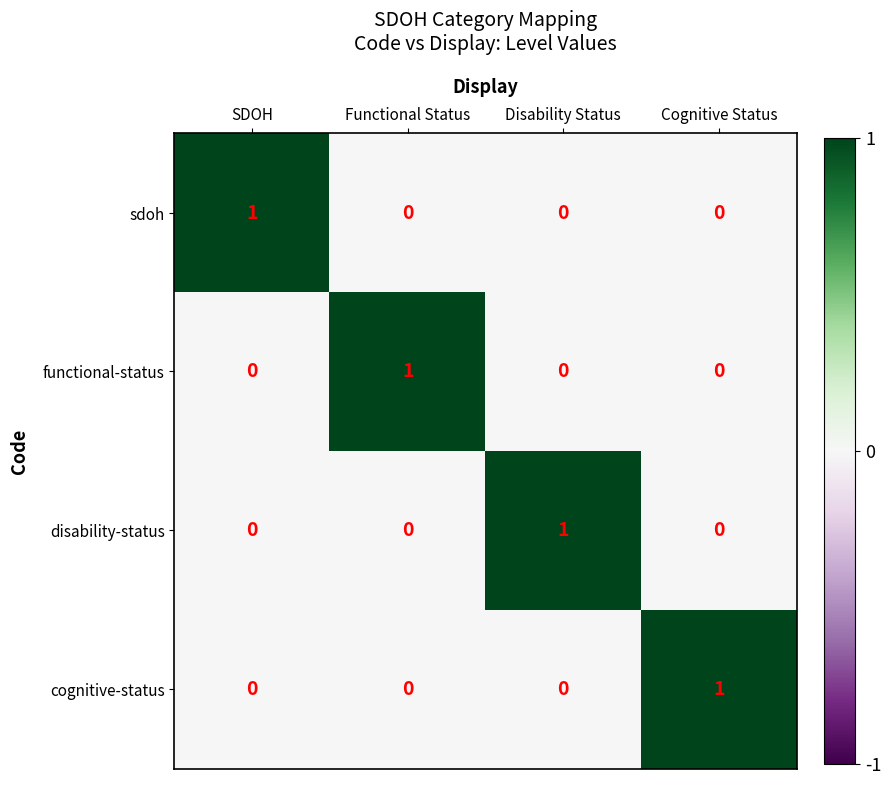

Is it true that cognitive-status equals 1 at SDOH?

False